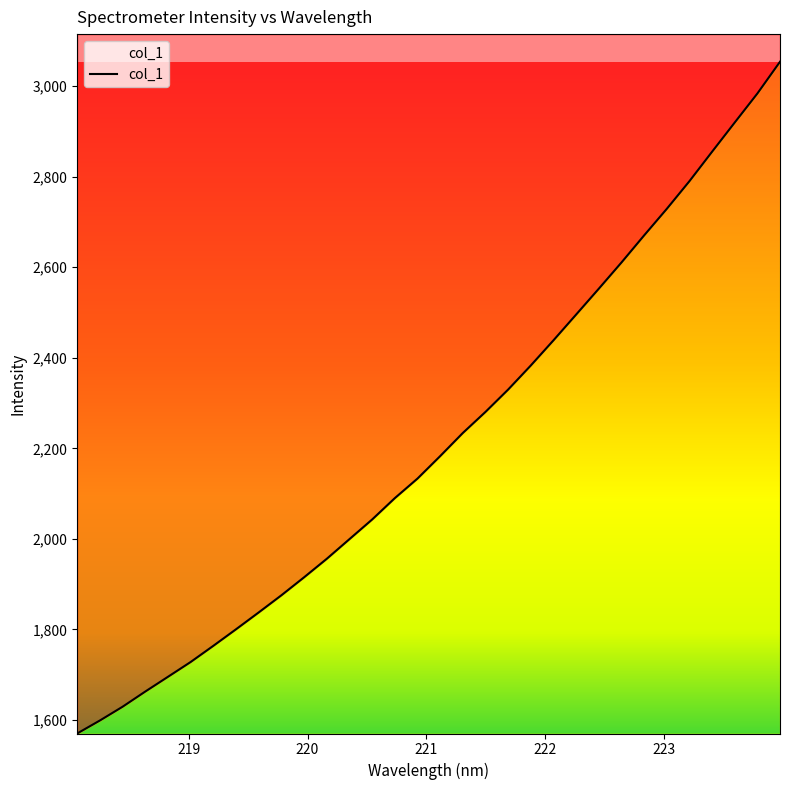

Is it true that the value at 222.6447 is 2610.6?

True